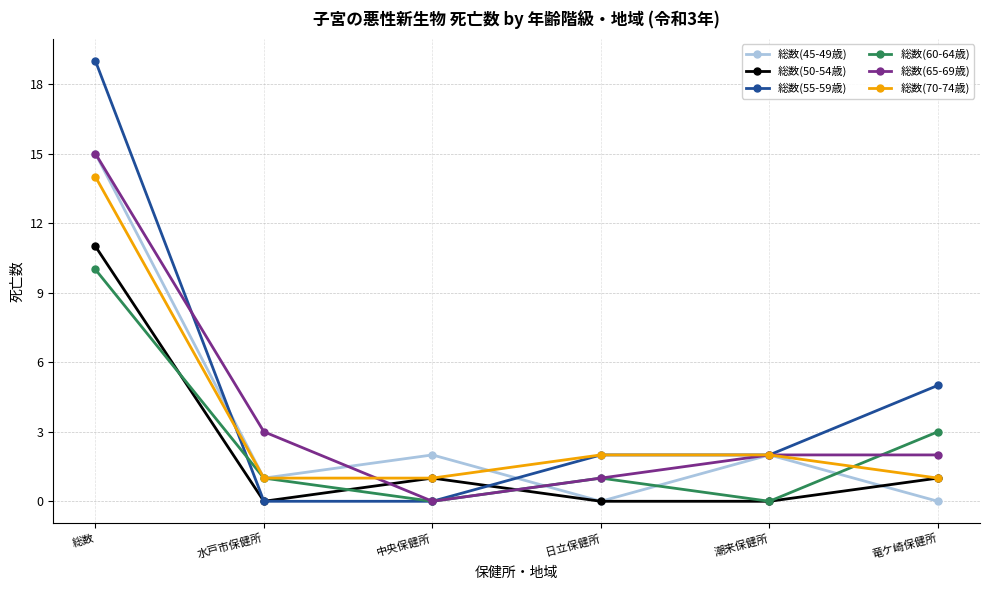

How many categories are shown in the chart?

6